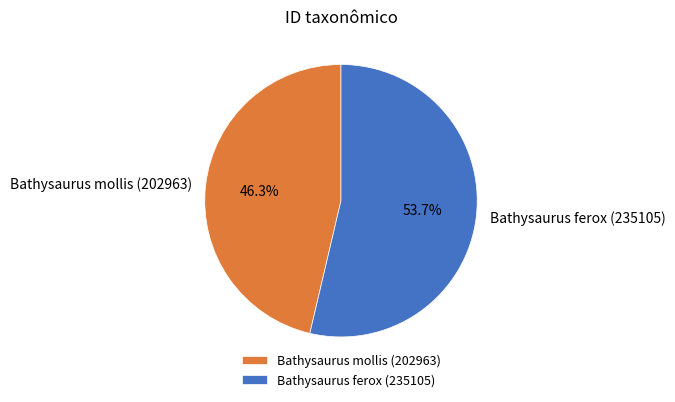

To the nearest percent, what percentage of the pie is Bathysaurus ferox (235105)?

54%